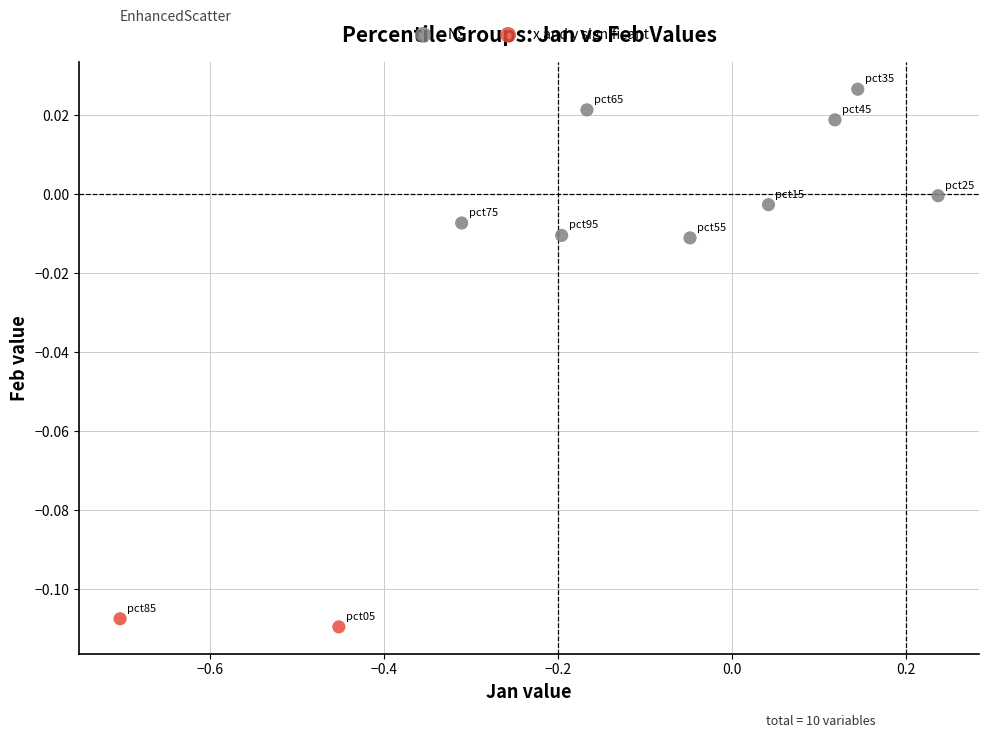

What are all the series names shown in the legend?

NS, x and y significant